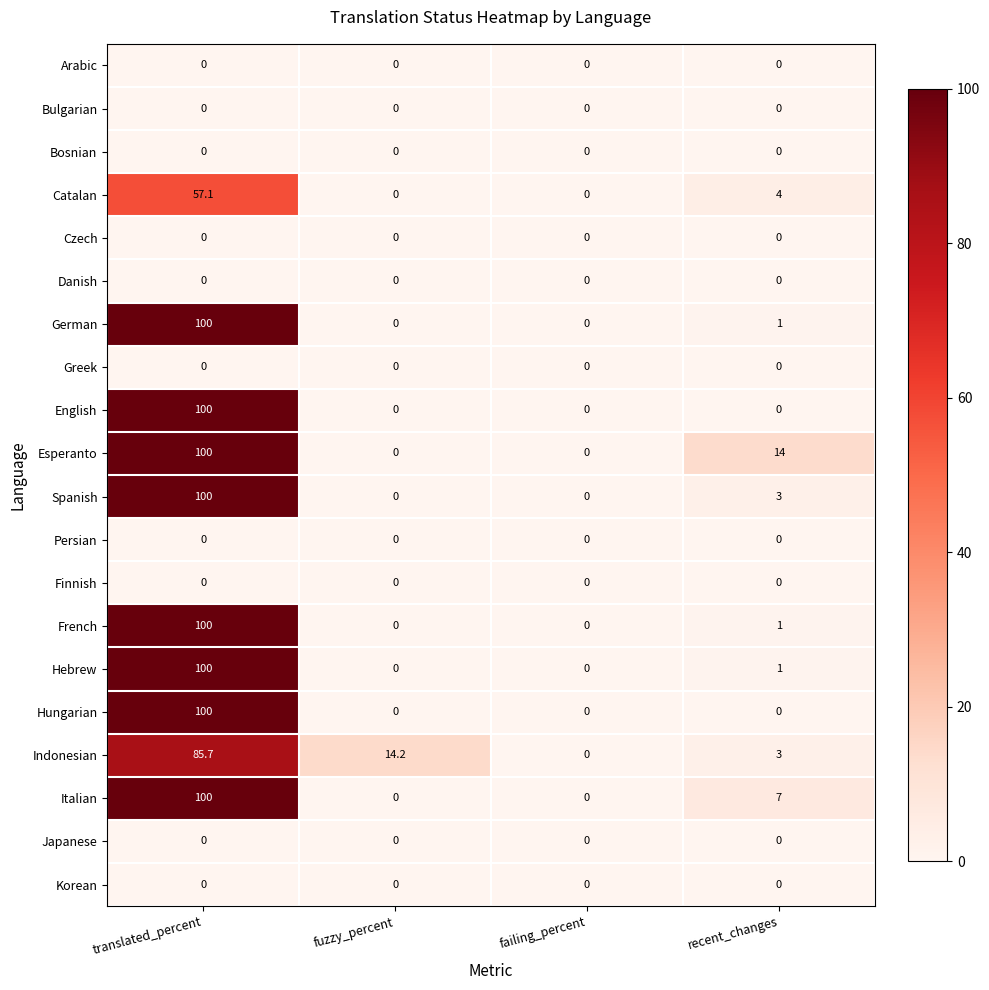

What is the difference between the maximum and minimum values in the Spanish series?

100.0